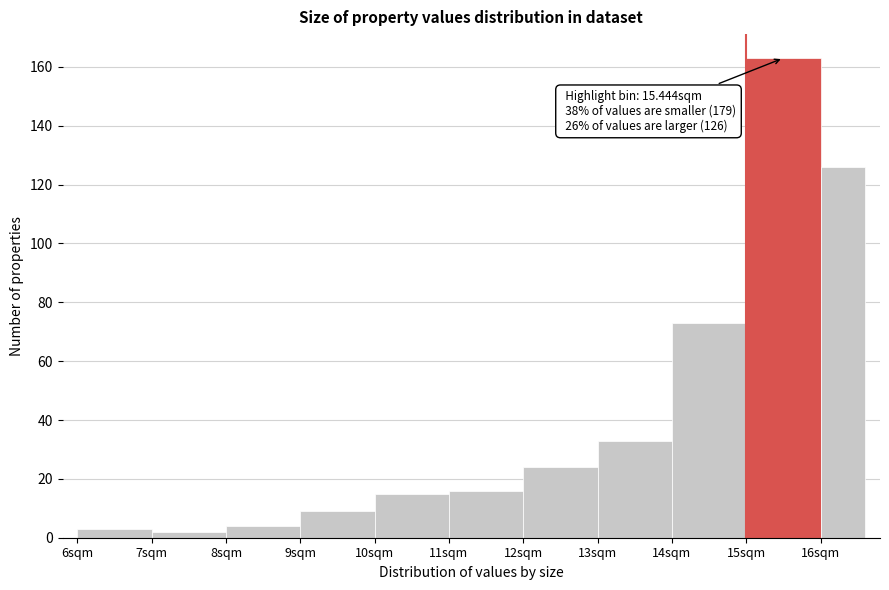

Over which range of the x-axis is the bar tallest?

15.0 to 16.0